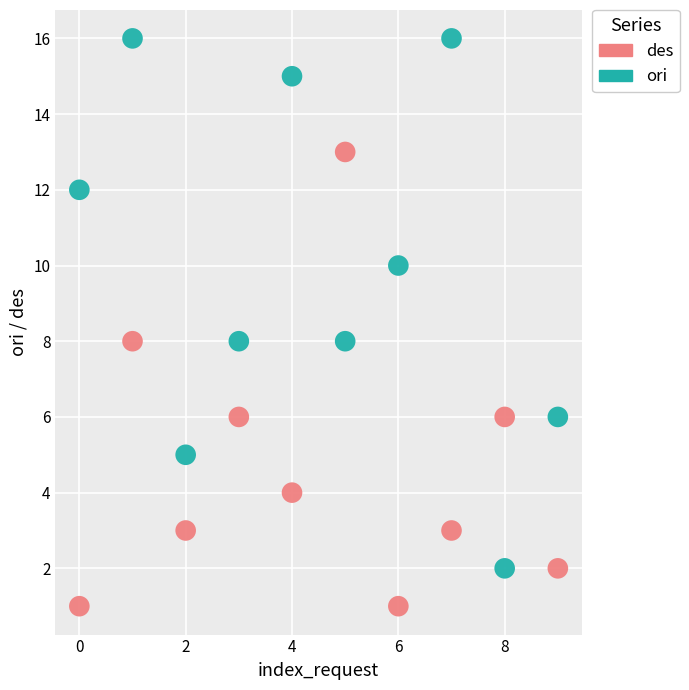

Which series has the largest Y range (max minus min)?

ori